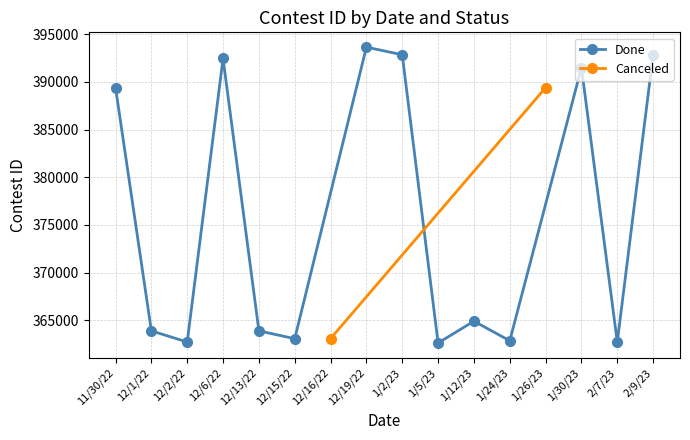

Read the value at 12/2/22.

362736